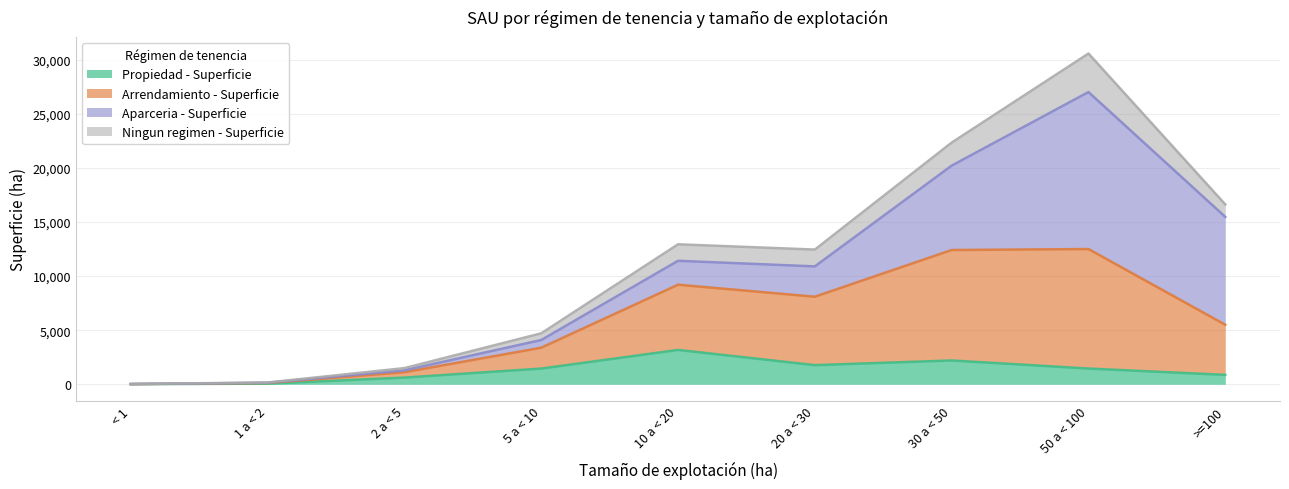

What is the highest value of the Propiedad - Superficie series?

3176